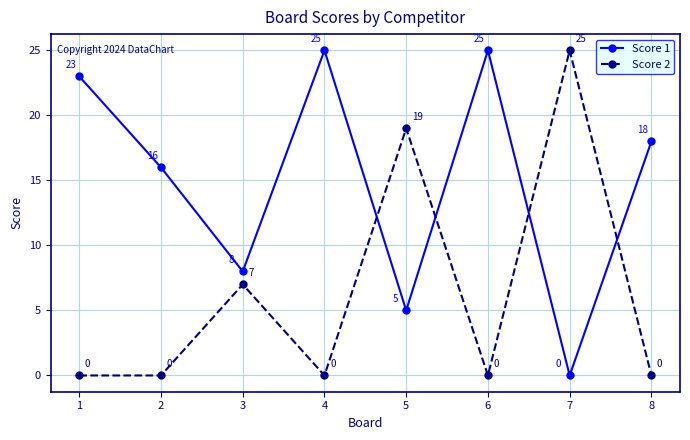

At how many categories does at least one series exceed 22?

4